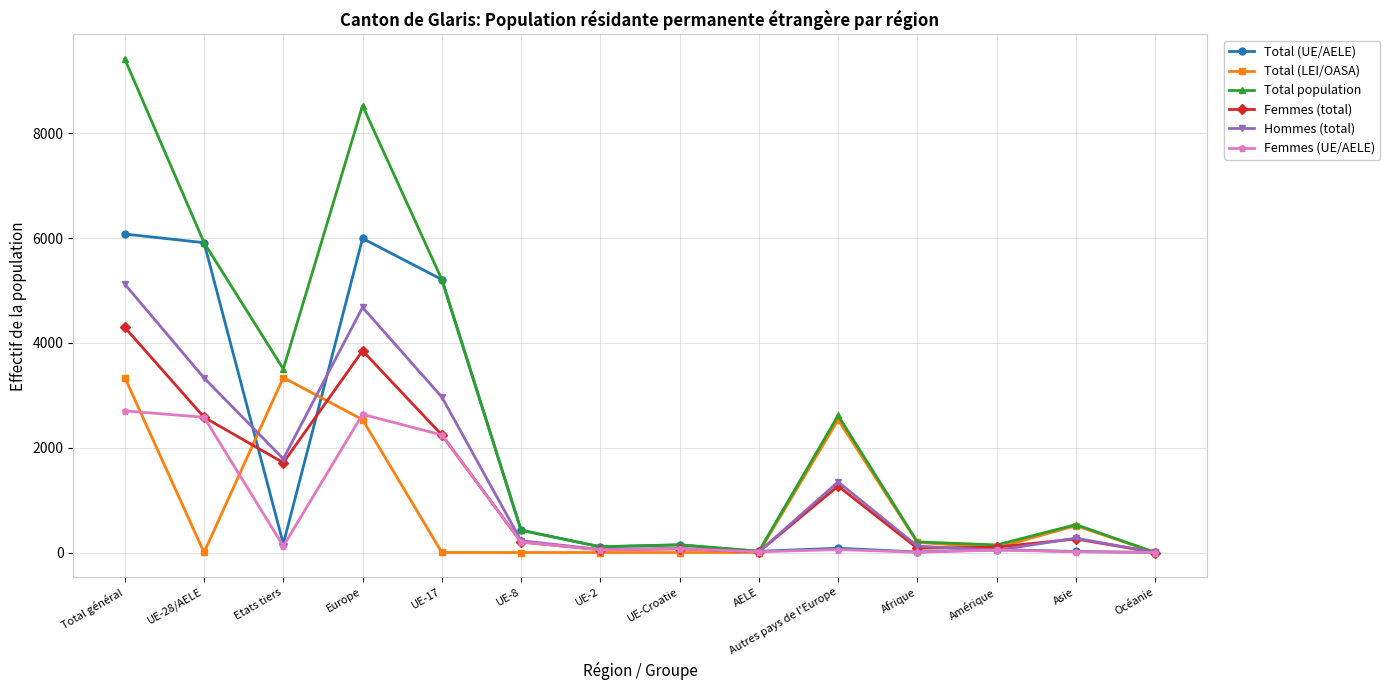

Between Etats tiers and UE-Croatie, which series saw the biggest shift?

Total population